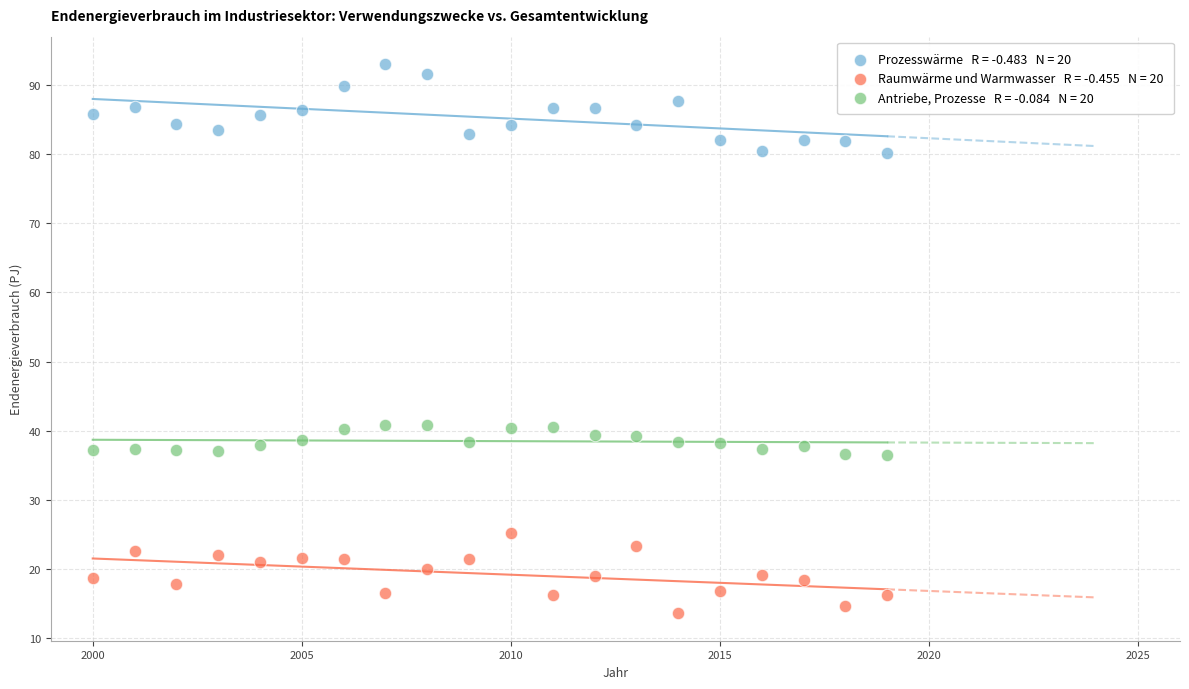

Across all data points, what is the range of Y values (max minus min)?

79.3